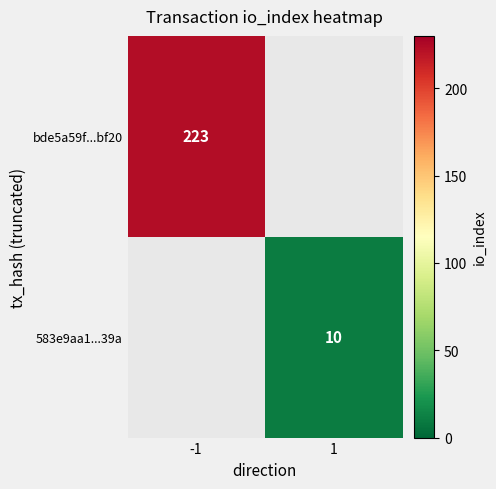

The 583e9aa1...39a series shows 7 at 1. True or false?

False